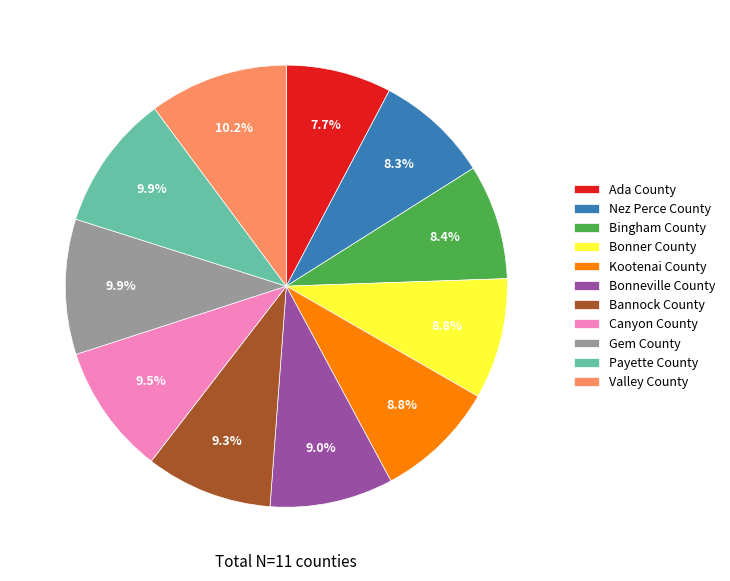

To the nearest percent, what is the combined percentage of Bonner County and Bingham County?

17%